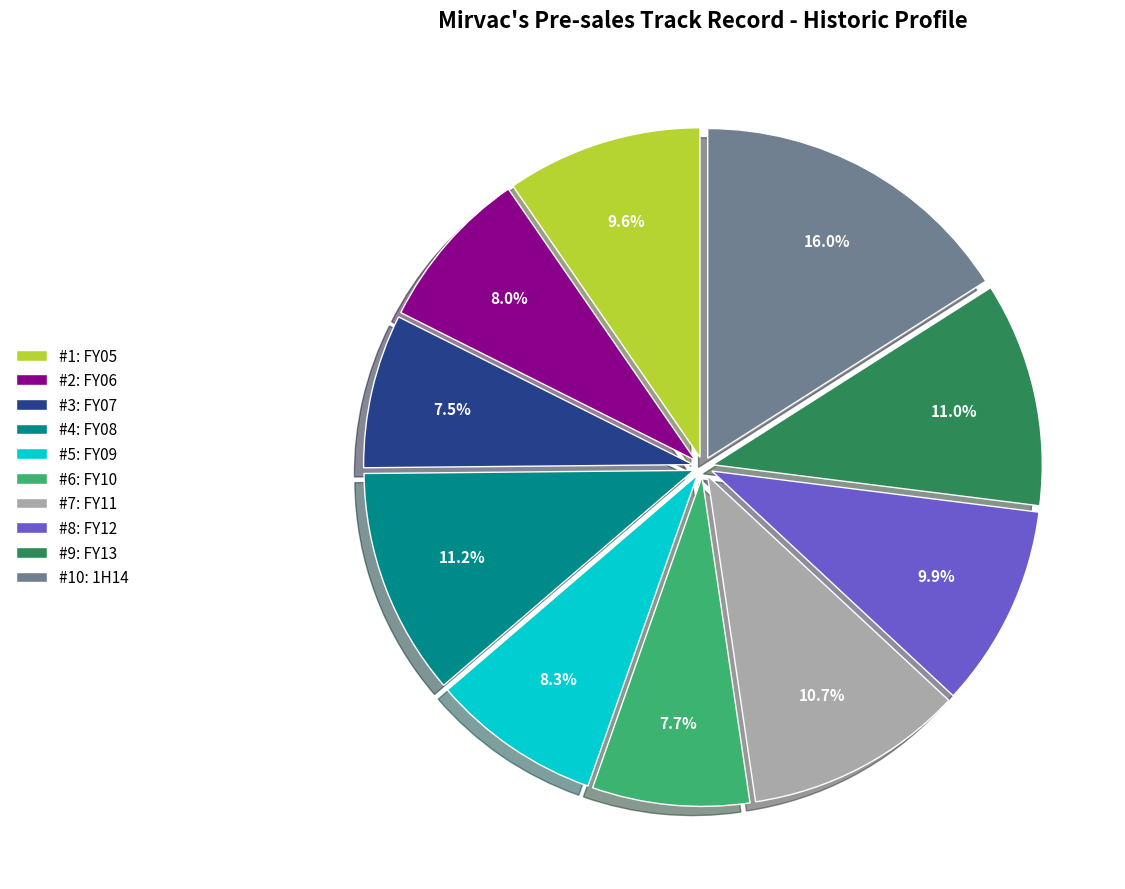

To the nearest percent, what is the average slice percentage?

10%